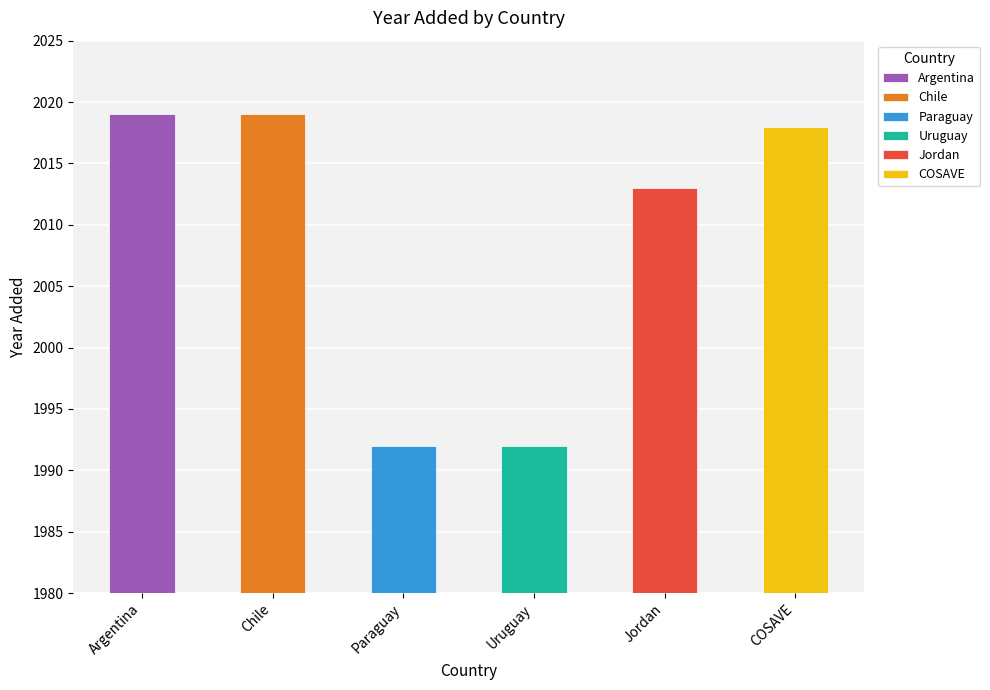

At which label does the data first exceed 2018?

Argentina